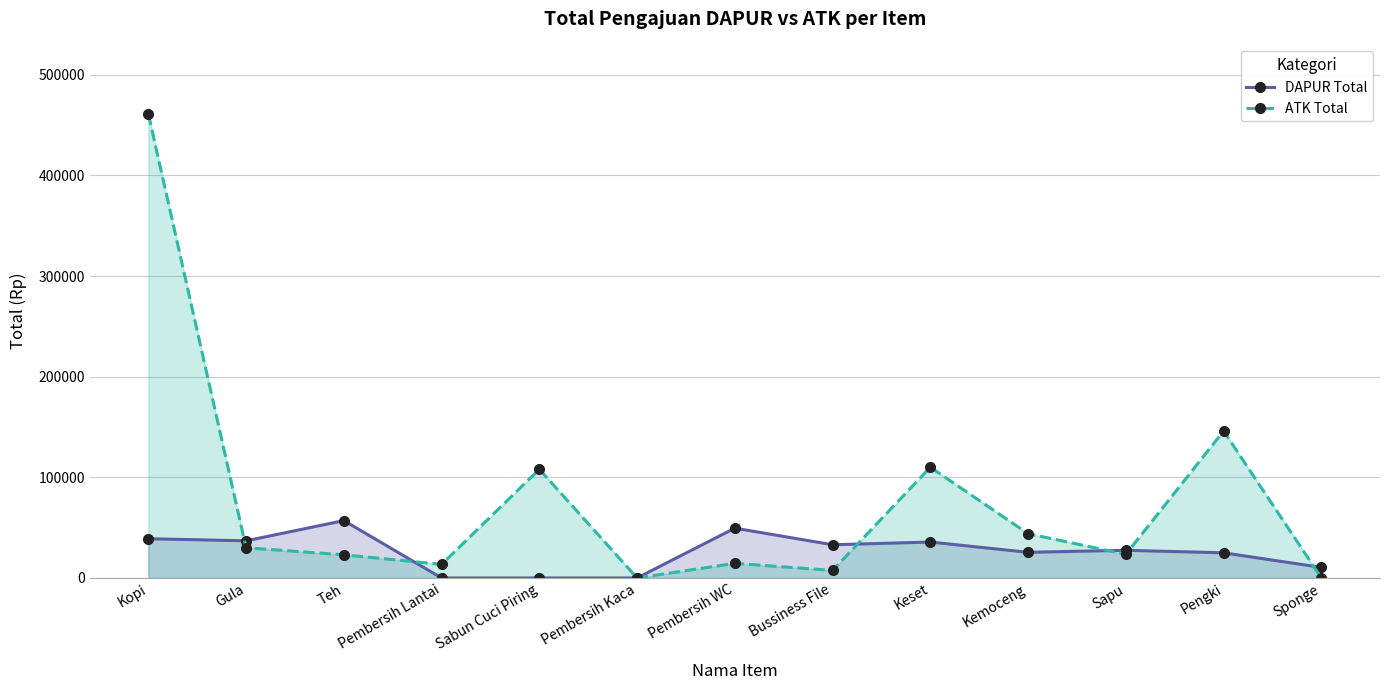

Reading left to right, transcribe all the data shown in this chart.

DAPUR Total: 39000	36900	57000	0	0	0	49500	33000	35700	25500	27500	25000	10500
ATK Total: 461000	30000	23000	13500	108000	0	14500	7500	110000	44000	23500	146000	0